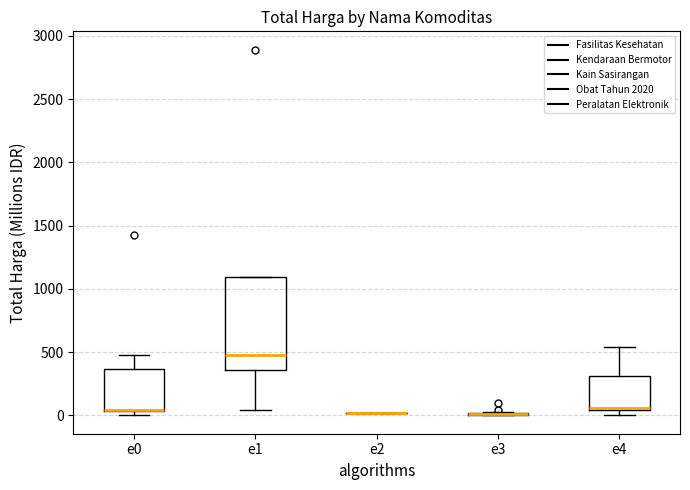

Reading left to right, transcribe this box plot: for each box, give where its median line is, the range the box spans, and where its two whiskers end, as read against the y-axis. The values are not printed on the chart, so give them approximately, as read against the axis.

e0: median 50 (drawn on the box's lower edge), box 50 to 350, whiskers 0 to 500
e1: median 500, box 350 to 1100, whiskers 50 to 1100
e2: box collapsed to a line at 0, whiskers 0 to 0
e3: box collapsed to a line at 0, whiskers 0 to 50
e4: median 50, box 50 to 300, whiskers 0 to 550